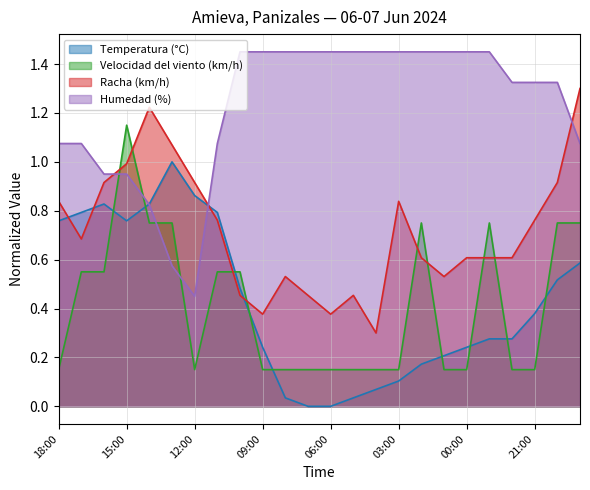

Where is the first local maximum for Velocidad del viento (km/h)?

15:00